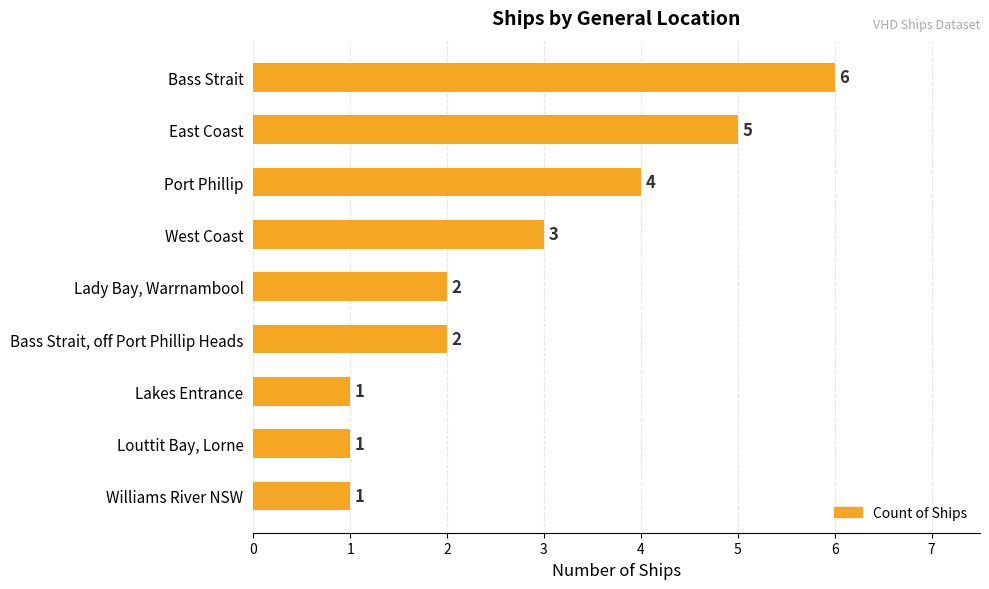

True or false: the data shows 2 at Bass Strait, off Port Phillip Heads.

True